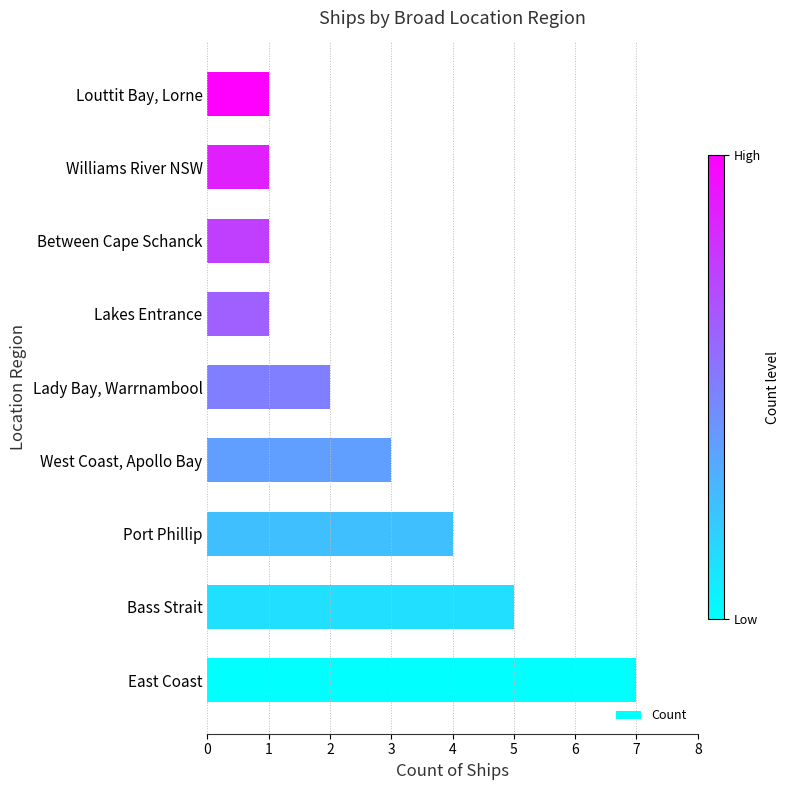

What is the maximum value shown in the chart?

7